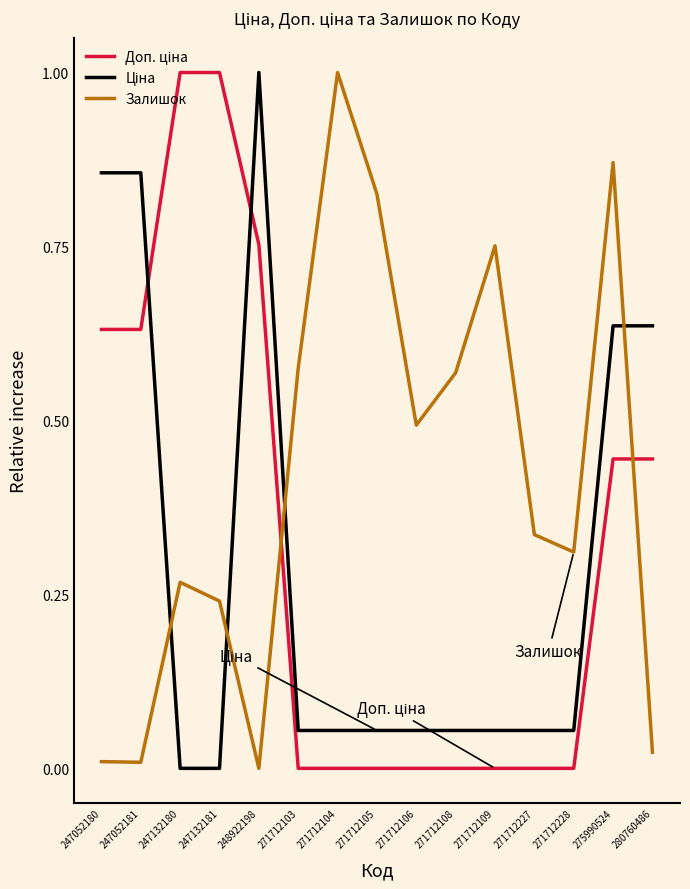

What is the greatest value displayed?

1.0